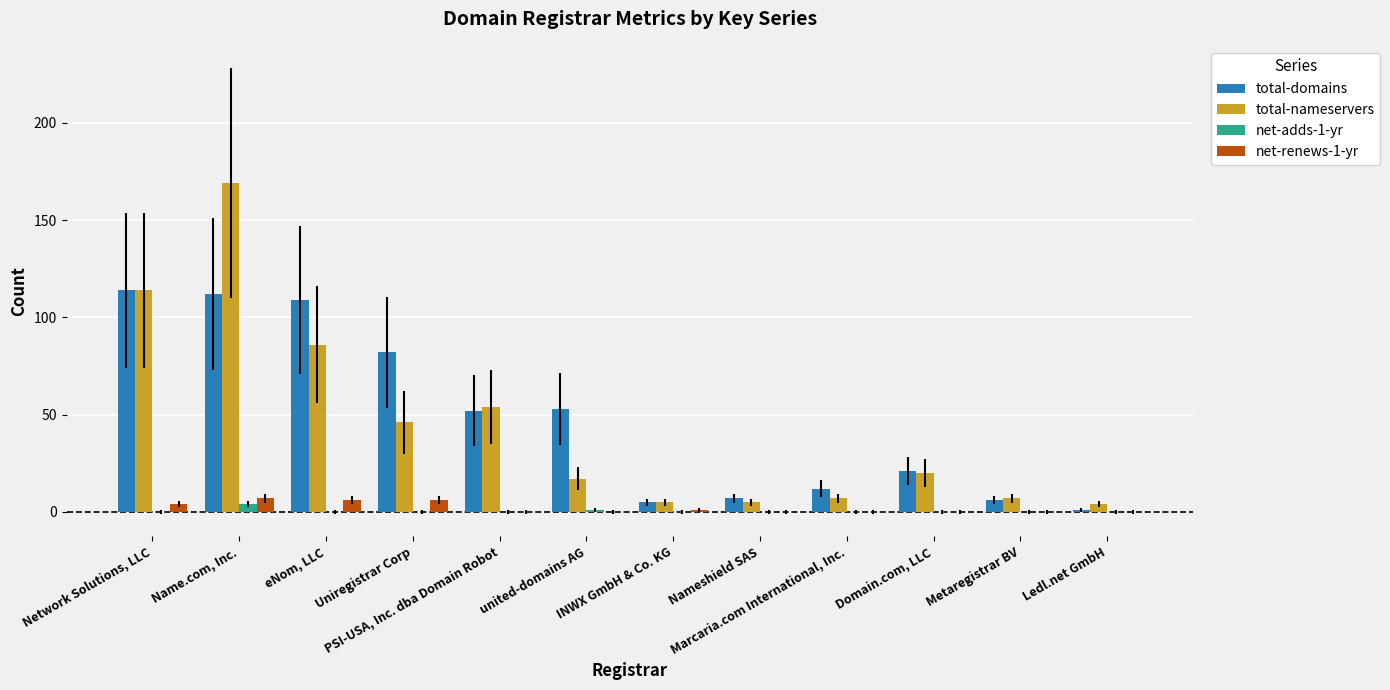

The value of total-domains at united-domains AG is 21. True or false?

False